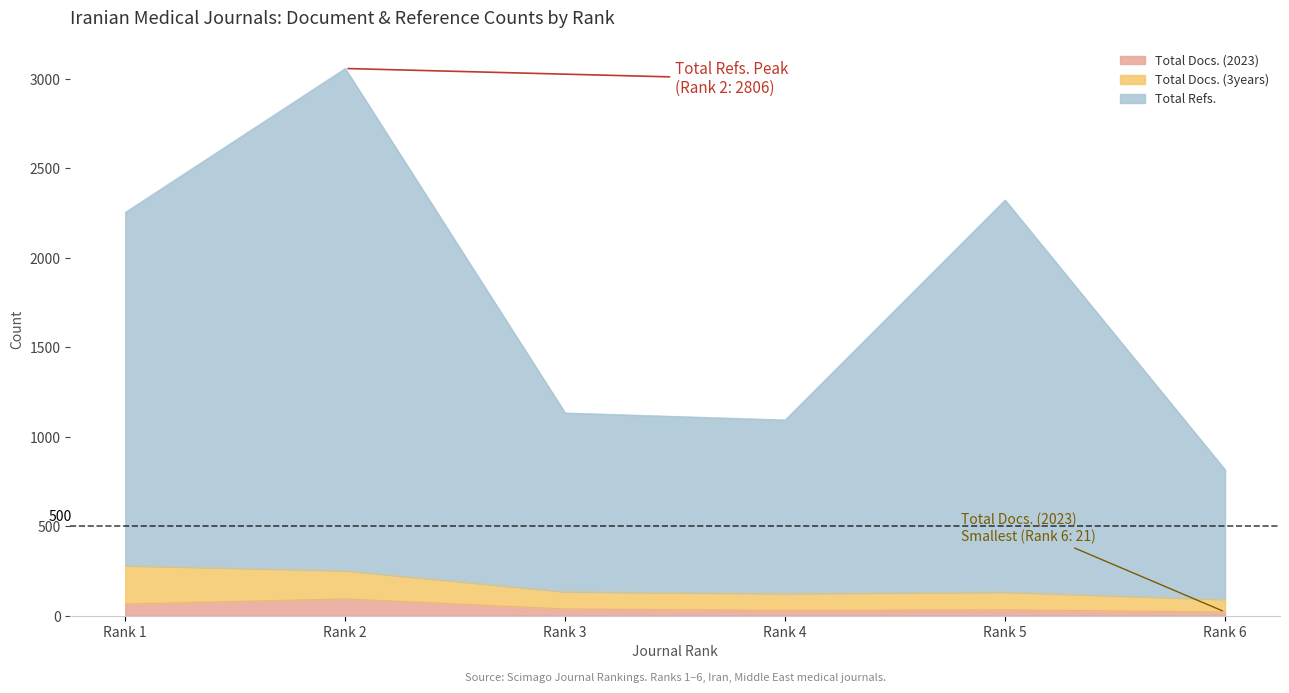

What is the maximum value for Total Docs. (2023)?

94